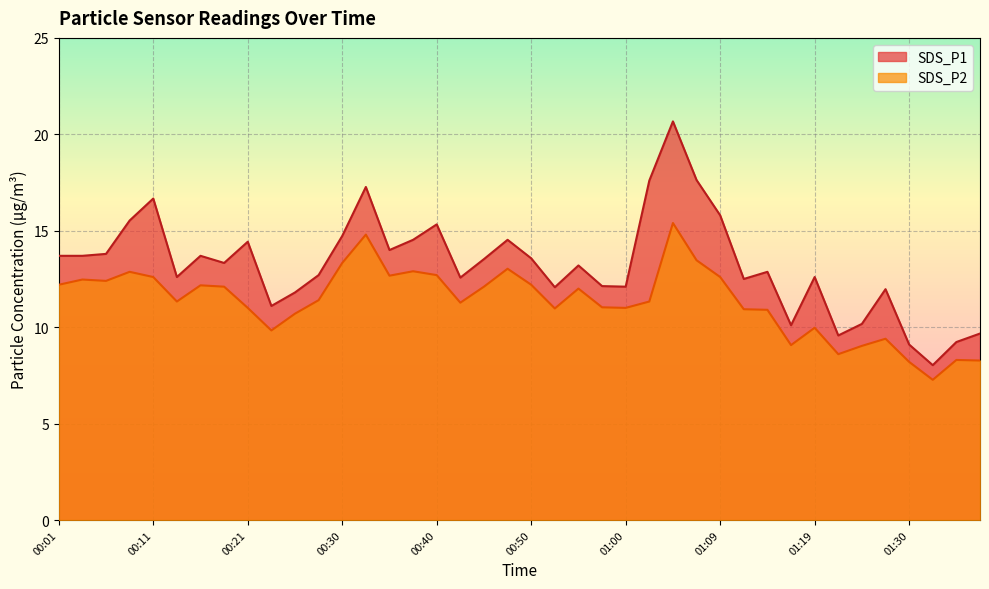

True or false: SDS_P2 has a value of 2.2 at 01:25.

False